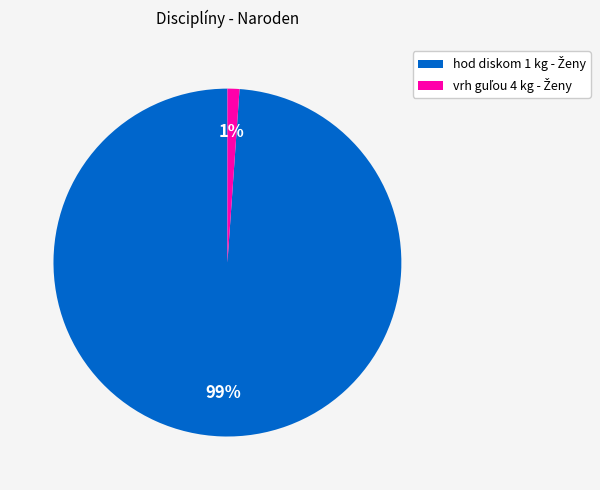

How many segments does this pie chart have?

2